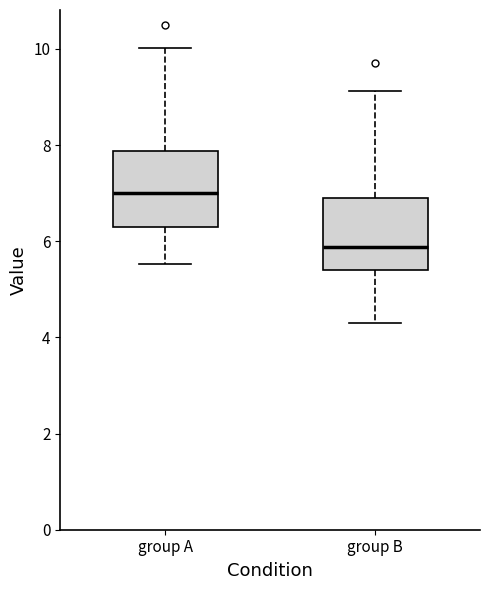

Reading left to right, transcribe this box plot: for each box, give where its median line is, the range the box spans, and where its two whiskers end, as read against the y-axis. The values are not printed on the chart, so give them approximately, as read against the axis.

group A: median 7.0, box 6.2 to 7.8, whiskers 5.6 to 10.0
group B: median 5.8, box 5.4 to 7.0, whiskers 4.4 to 9.2